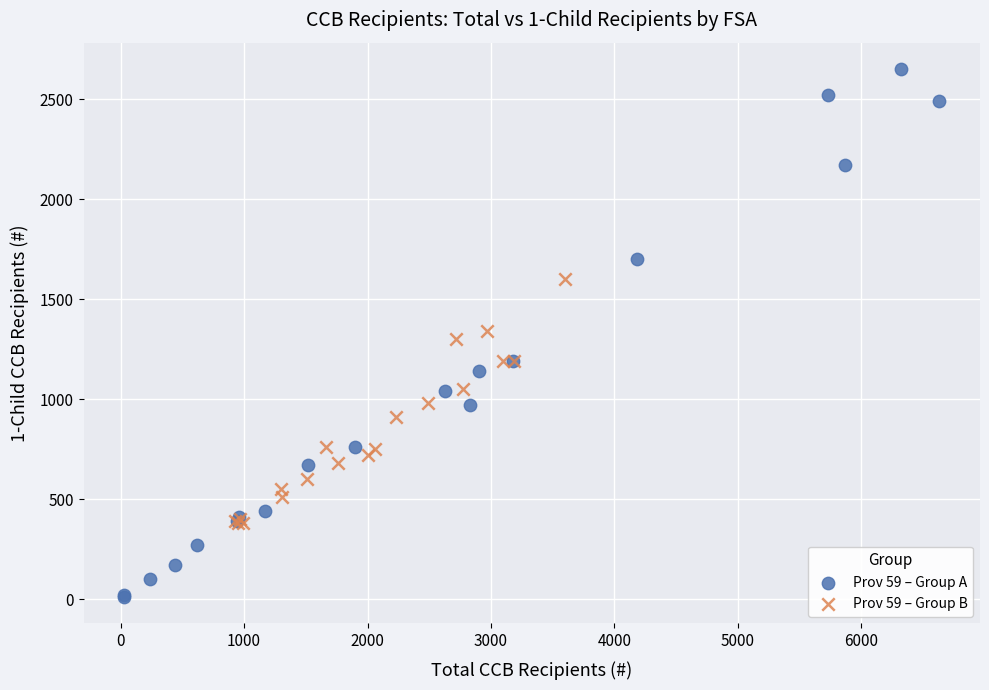

What are all the series names shown in the legend?

Prov 59 – Group A, Prov 59 – Group B